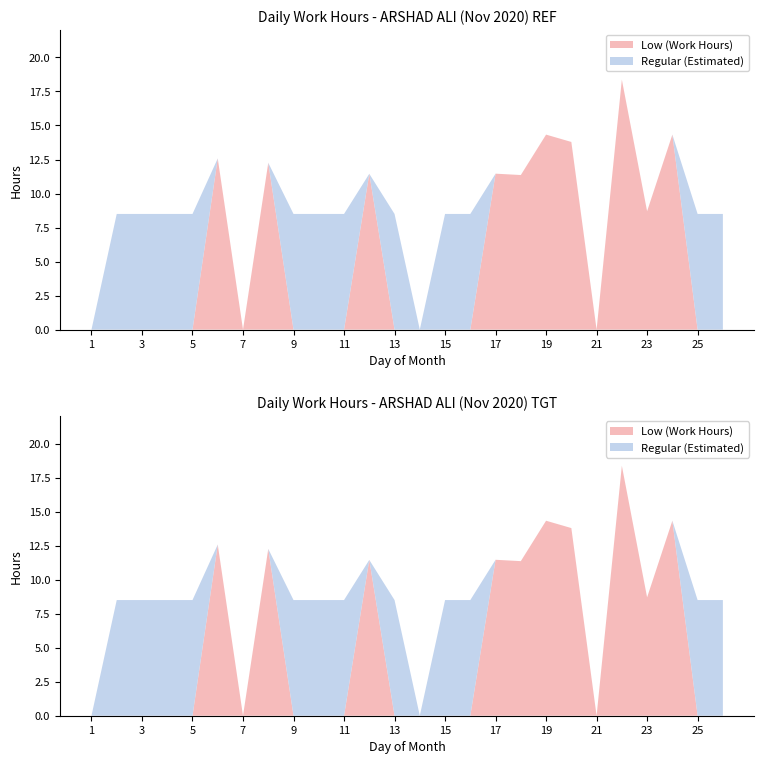

Reading right to left, list all the values displayed in this chart.

Low (Work Hours): 26=0.0	25=0.0	24=14.3	23=8.7	22=18.4	21=0.0	20=13.8	19=14.3	18=11.4	17=11.5	16=0.0	15=0.0	14=0.0	13=0.0	12=11.4	11=0.0	10=0.0	9=0.0	8=12.3	7=0.0	6=12.6	5=0.0	4=0.0	3=0.0	2=0.0	1=0.0
Regular (Estimated): 26=8.5	25=8.5	24=0.0	23=0.0	22=0.0	21=0.0	20=0.0	19=0.0	18=0.0	17=0.0	16=8.5	15=8.5	14=0.0	13=8.5	12=0.0	11=8.5	10=8.5	9=8.5	8=0.0	7=0.0	6=0.0	5=8.5	4=8.5	3=8.5	2=8.5	1=0.0